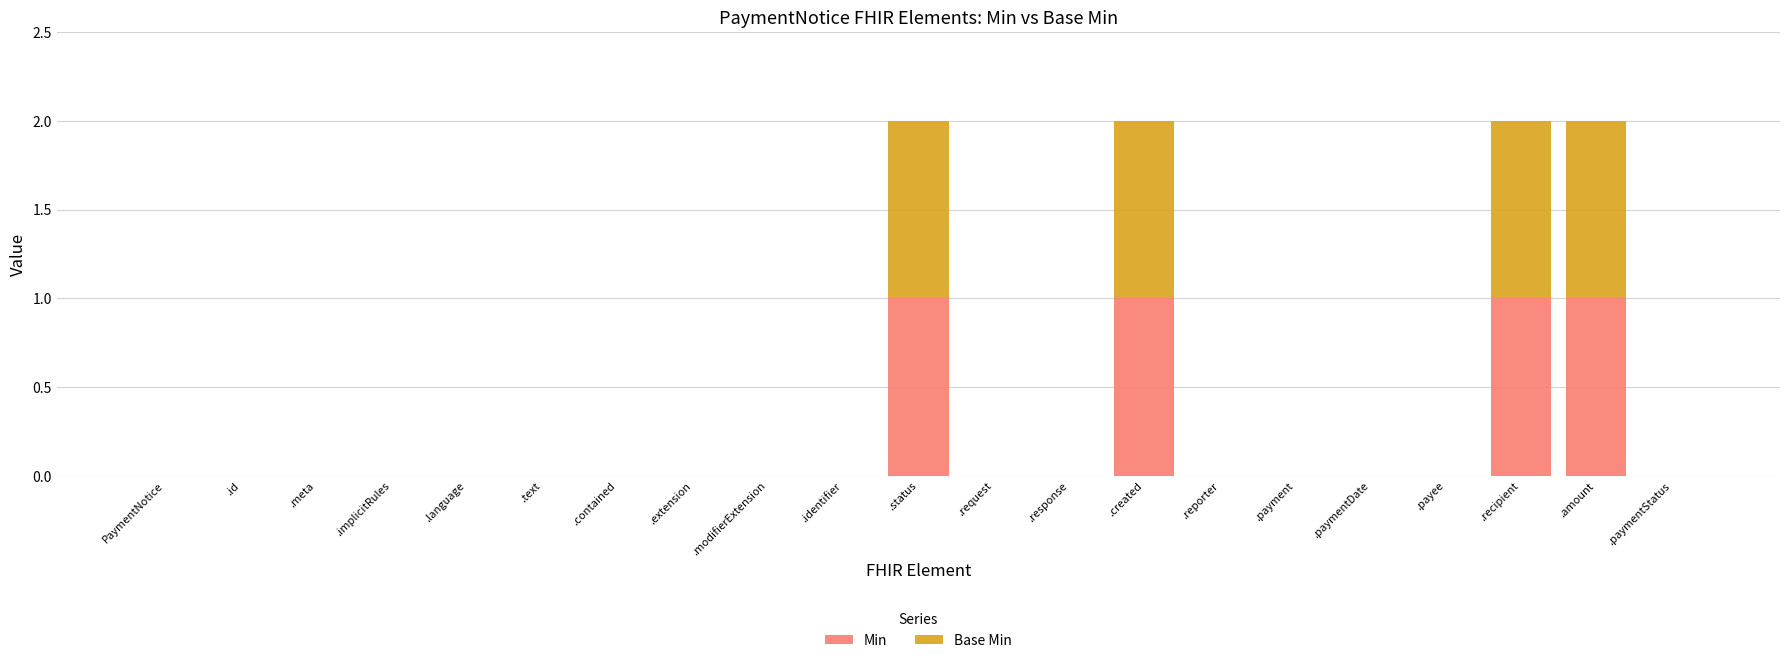

True or false: Min has a value of 2 at .status.

False